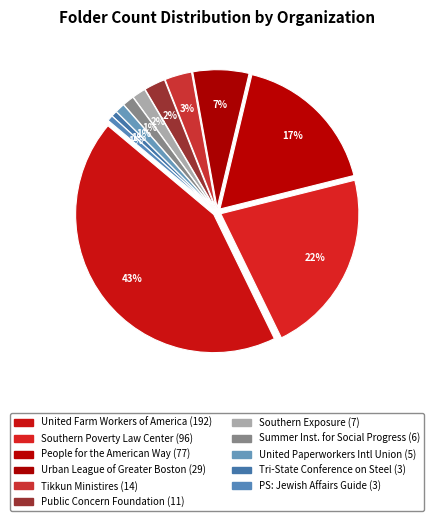

Count the number of slices in the pie.

11